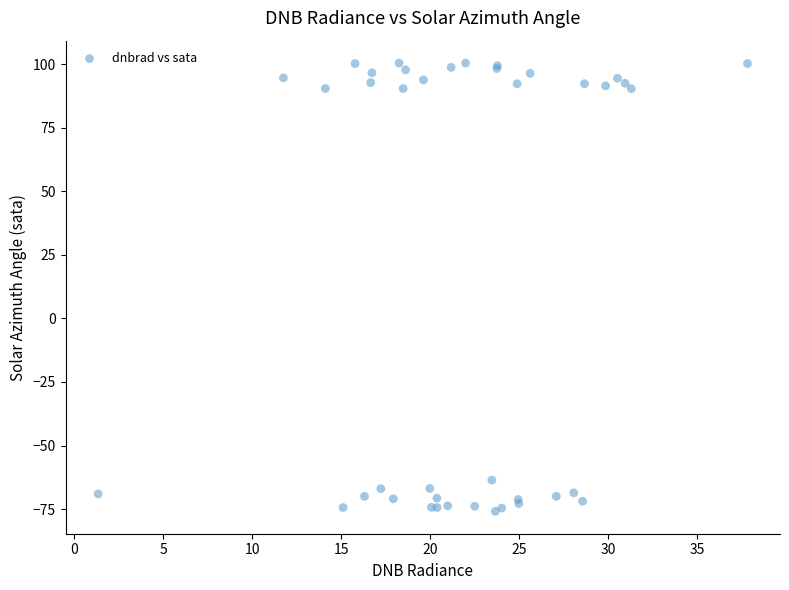

What Y value in the scatter plot is closest to 12?

-63.6